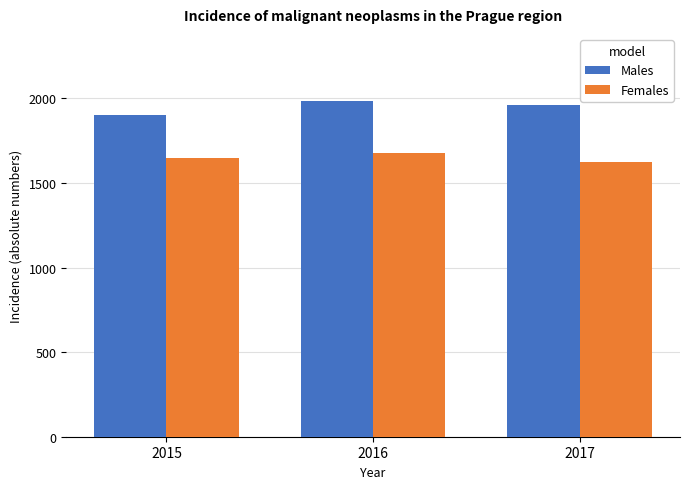

What is the spread (max minus min) of values at 2015?

253